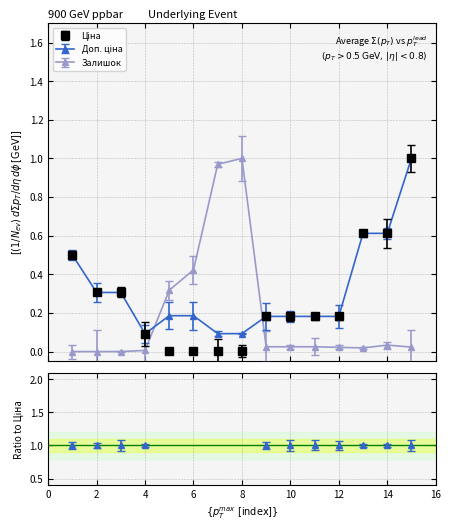

Which series has the largest total across all categories?

Доп. ціна